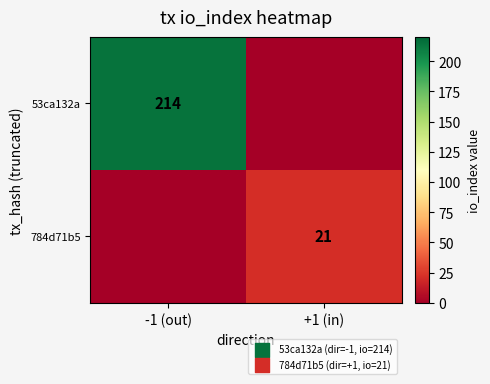

Is it true that 53ca132a equals 214 at -1 (out)?

True